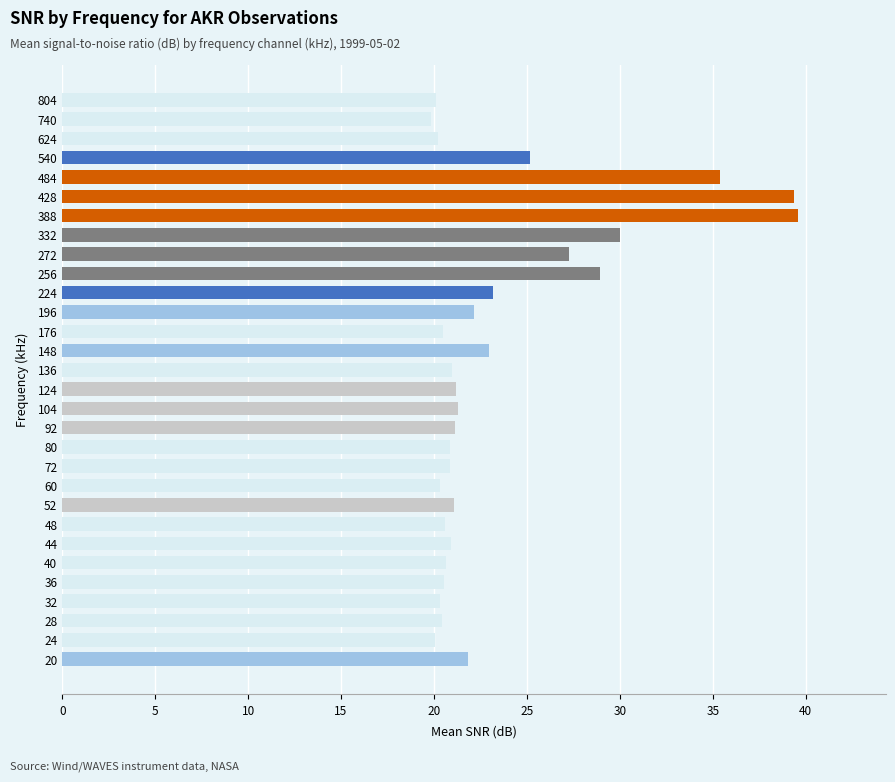

What is the minimum value shown in the chart?

19.8